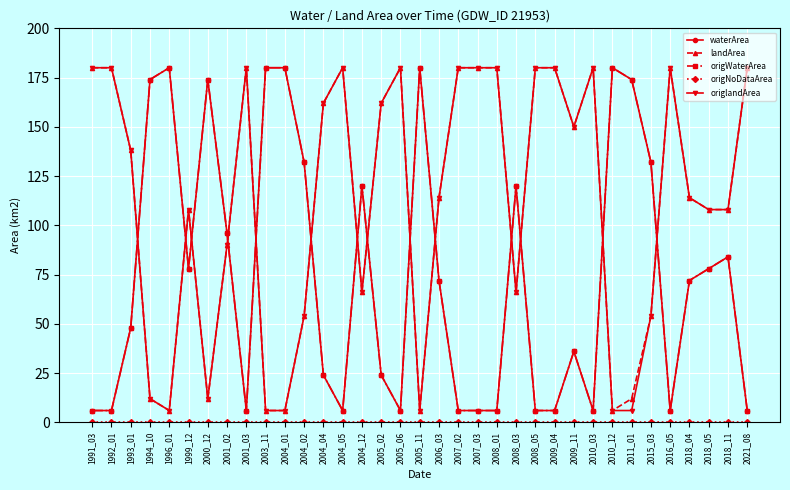

What is the average value of the origlandArea series?

111.3